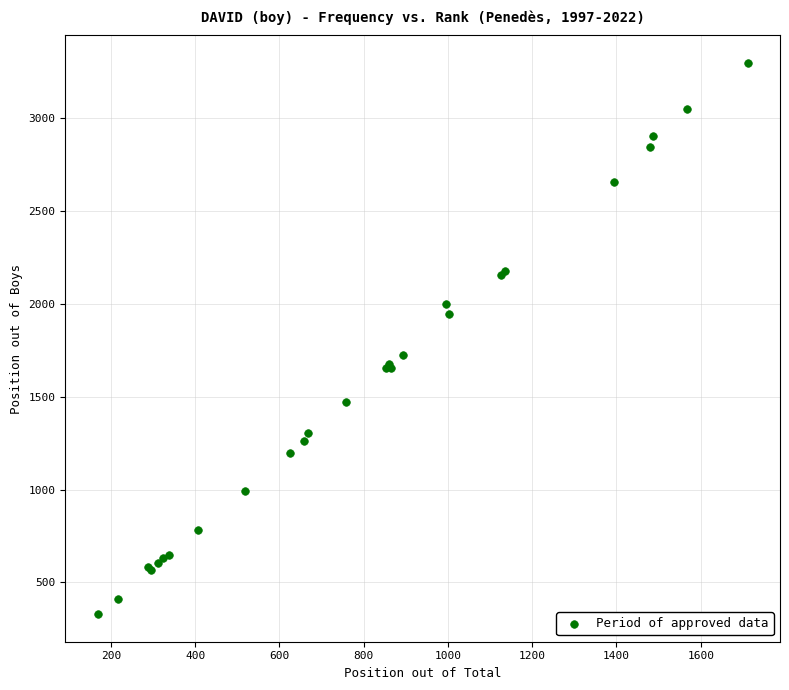

What Y value in the scatter plot is closest to 1814?

1723